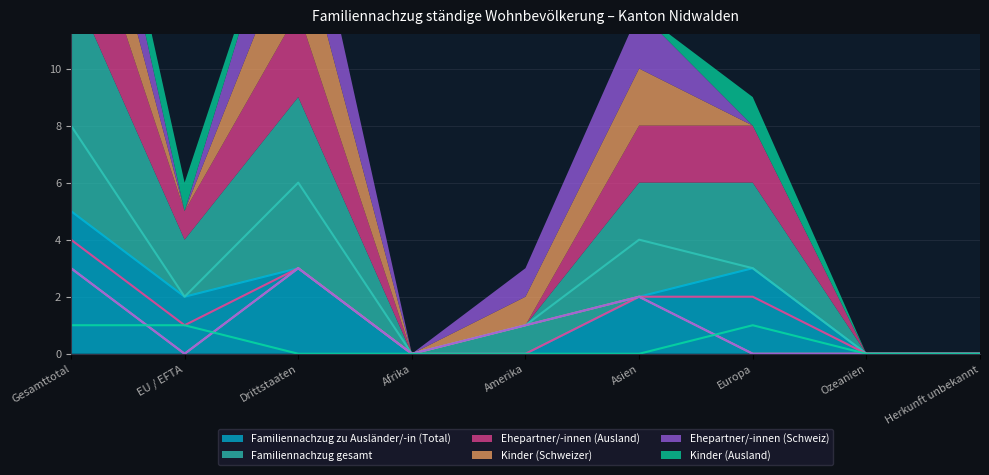

Which category has the highest value across all series?

Gesamttotal